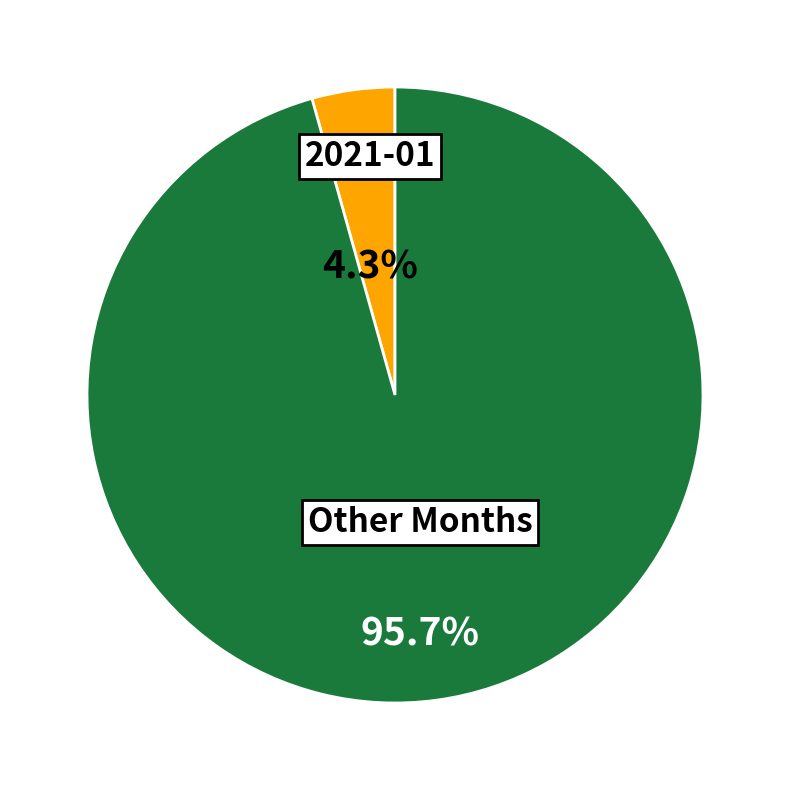

Is there a majority slice in this chart?

Yes